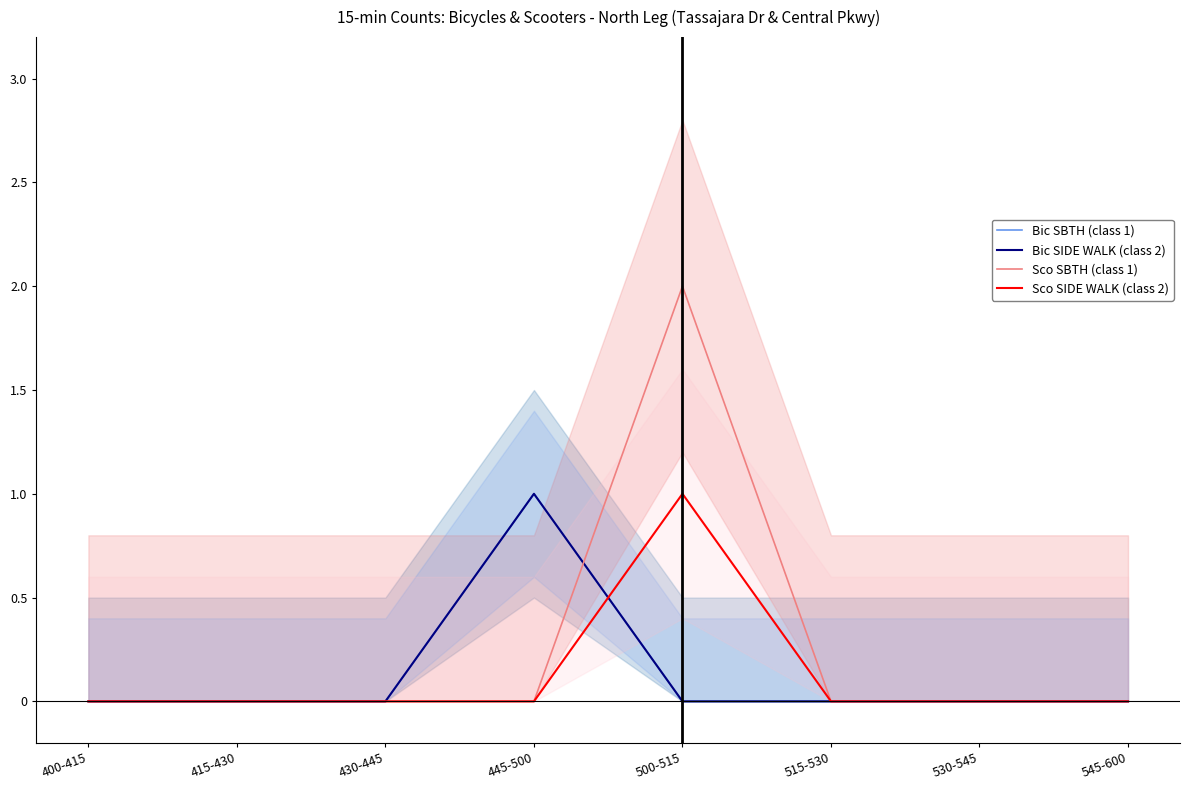

How many times do Sco SBTH (class 1) and Bic SBTH (class 1) cross each other?

1